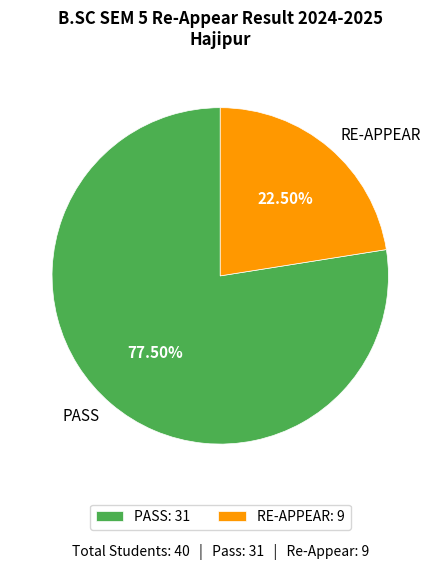

How many segments does this pie chart have?

2